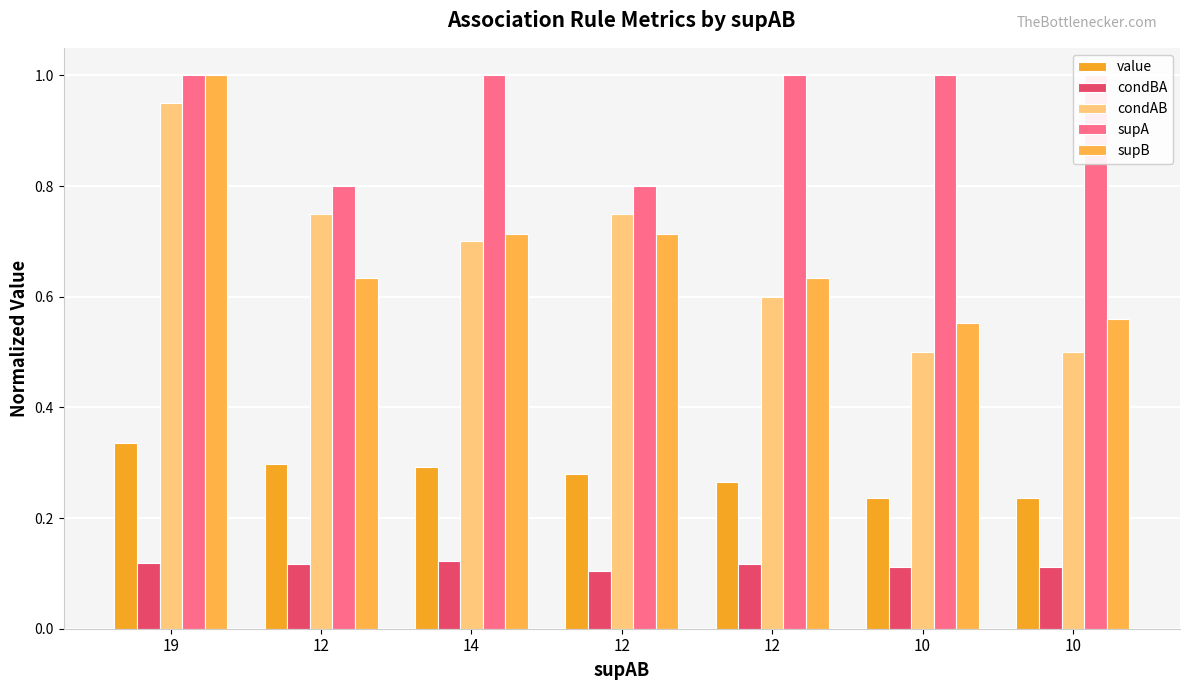

How many bars are there in total?

35